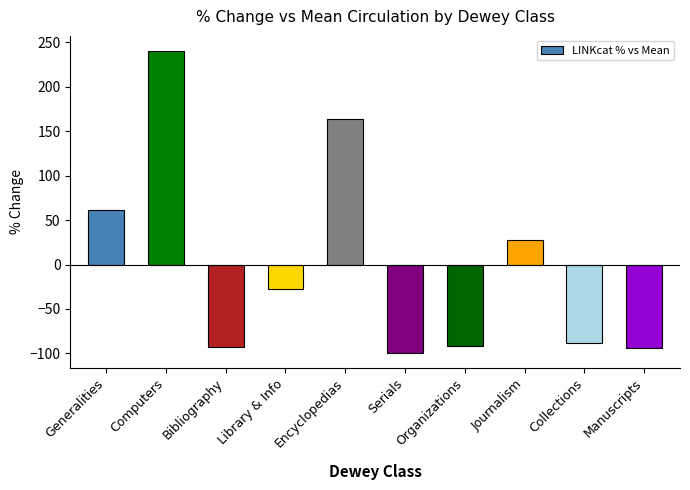

How many data points does each series have?

10